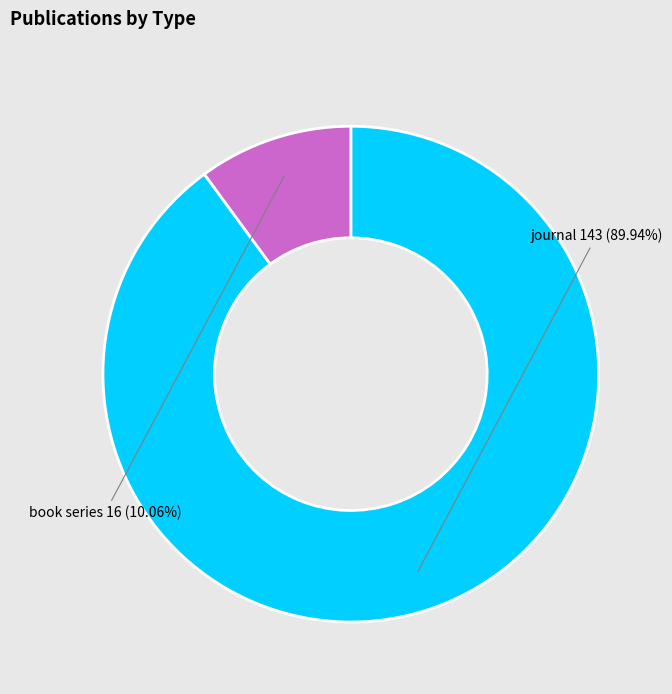

To the nearest percent, what is the difference between the largest and smallest slice percentages?

80%